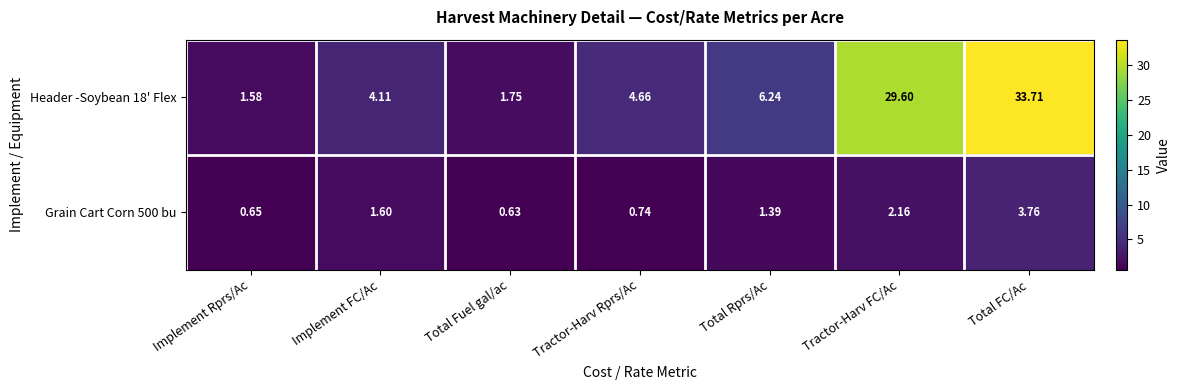

Where does the Grain Cart Corn 500 bu series first go above 1?

Implement FC/Ac